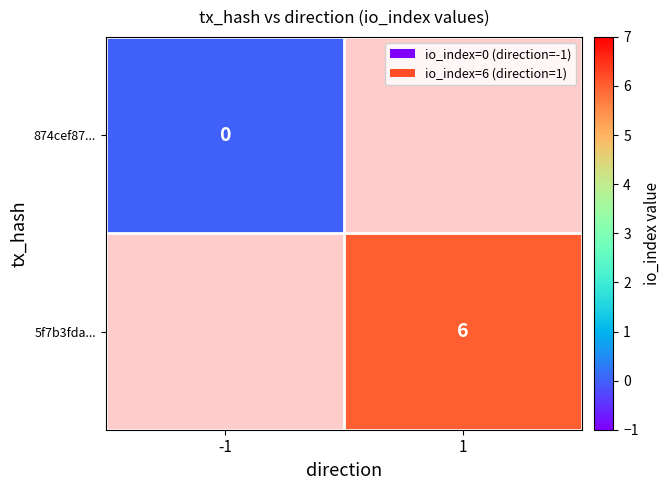

How many data points does each series have?

2